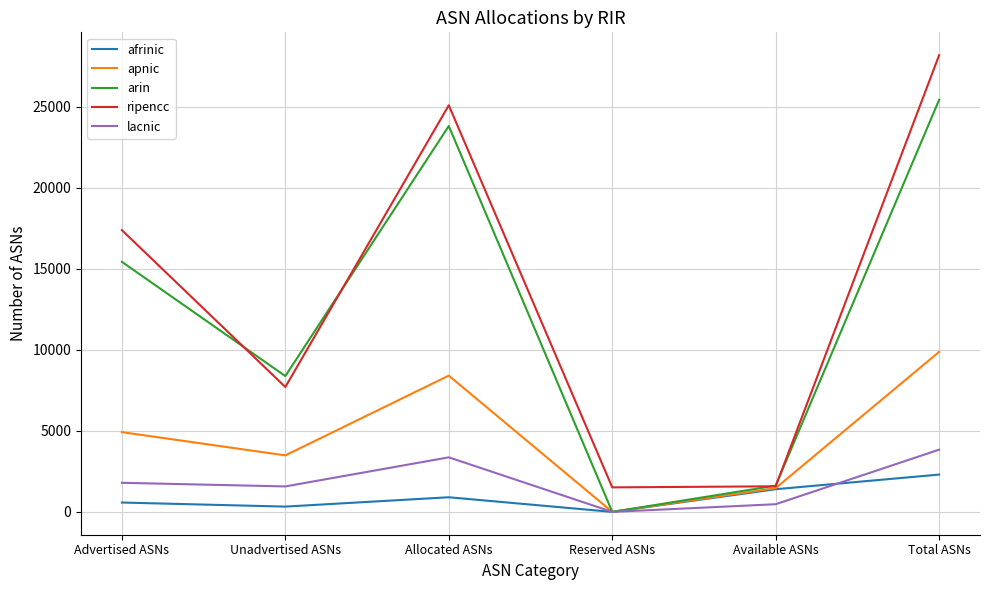

Between Unadvertised ASNs and Reserved ASNs, which series saw the biggest shift?

arin